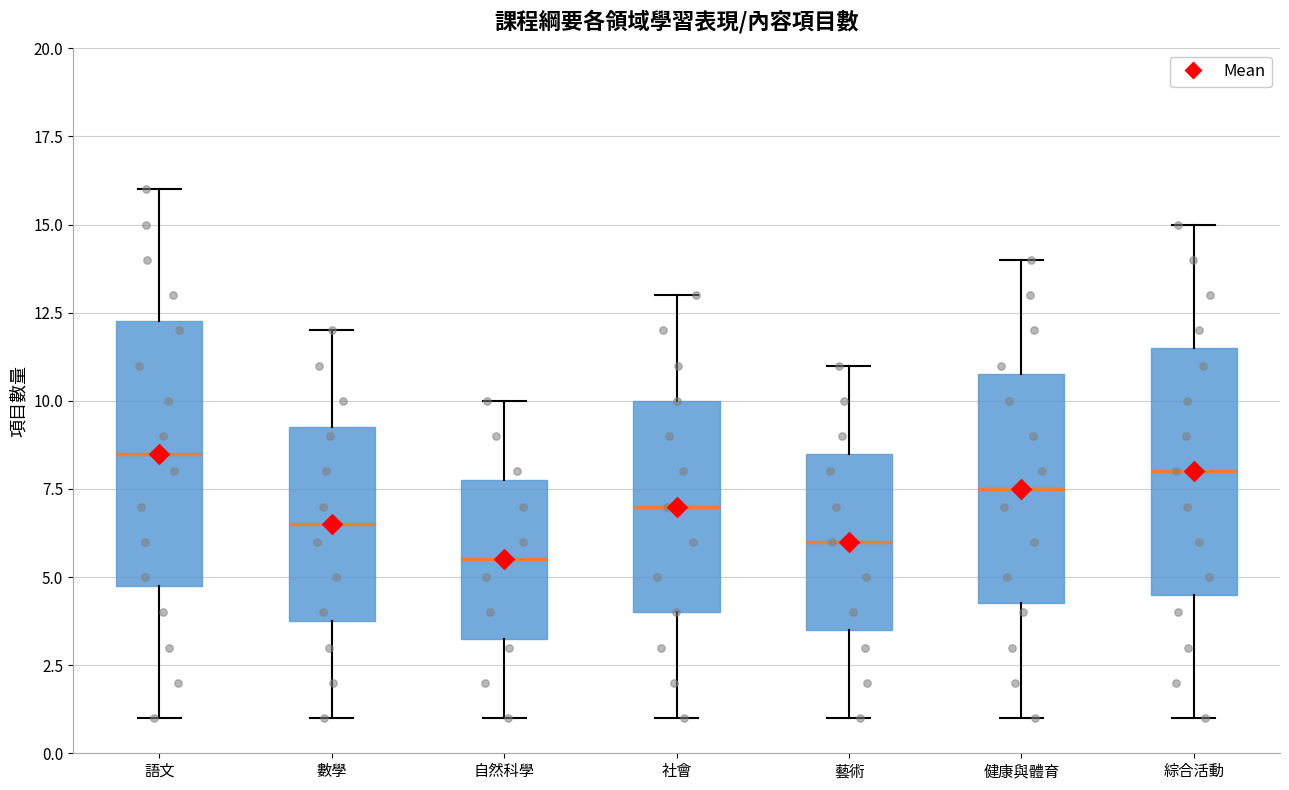

Which box's median line is the highest?

語文